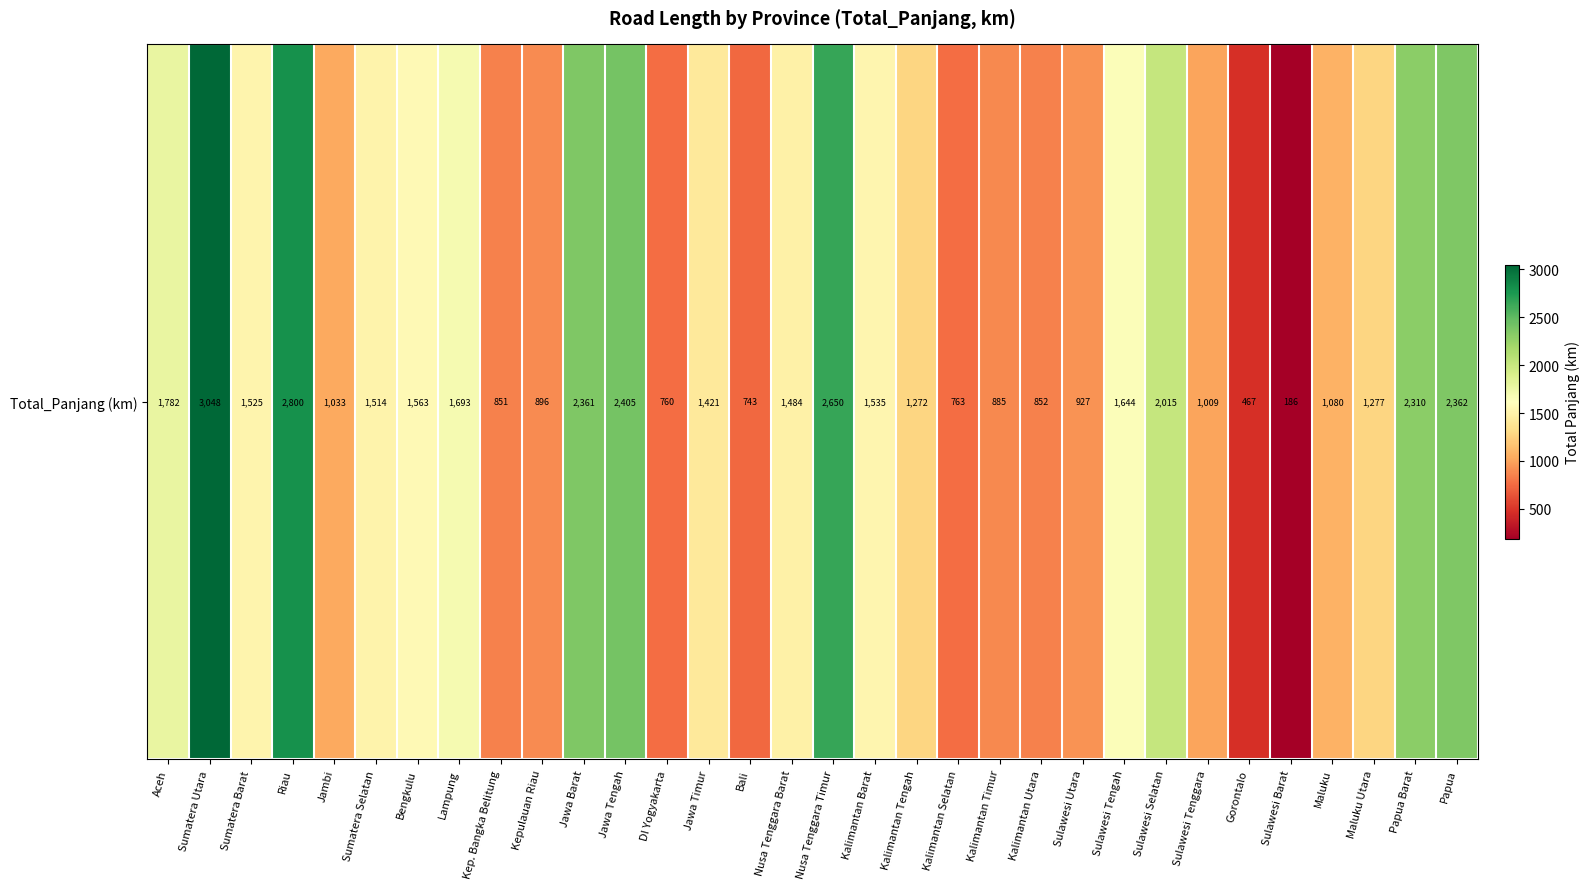

Count the number of categories in the chart.

32